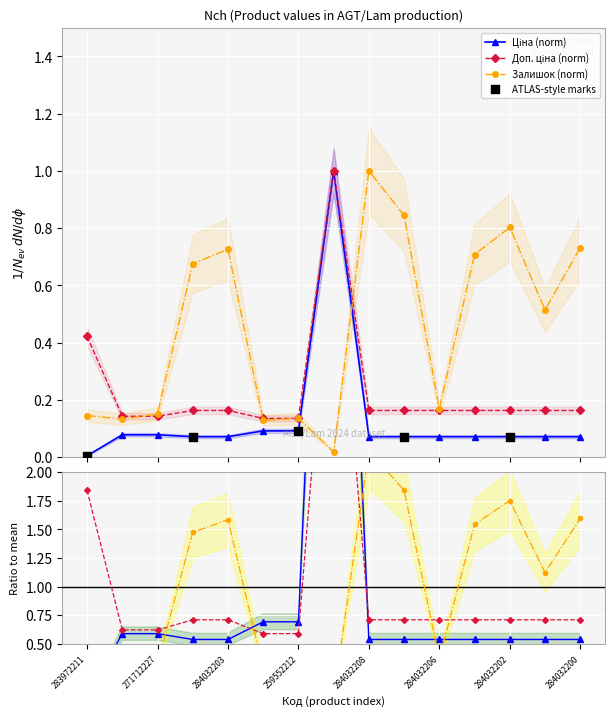

At which category is the sum across all series the highest?

284392211